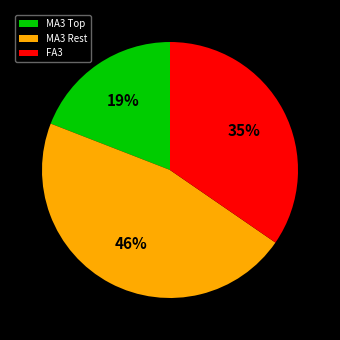

To the nearest percent, what portion does MA3 Rest represent?

46%